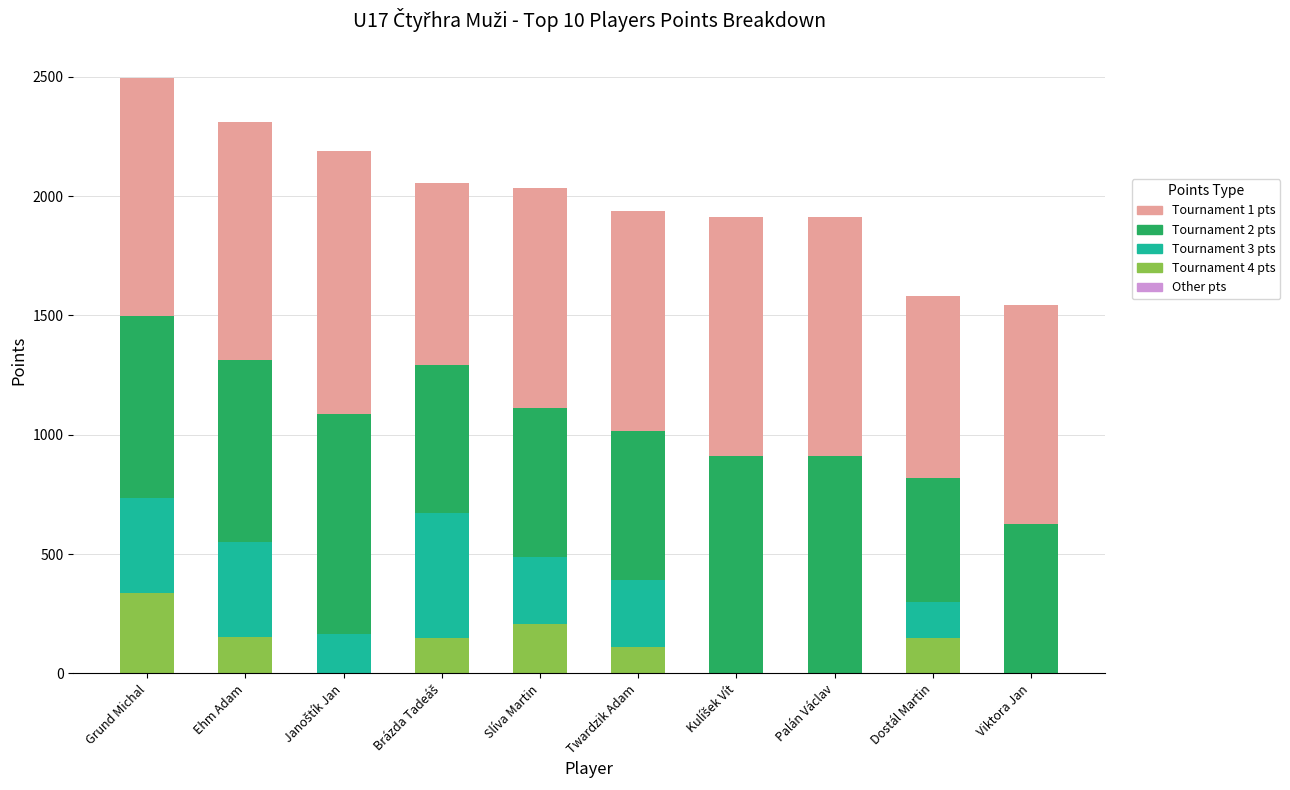

What is the total value across all series at Dostál Martin?

1580